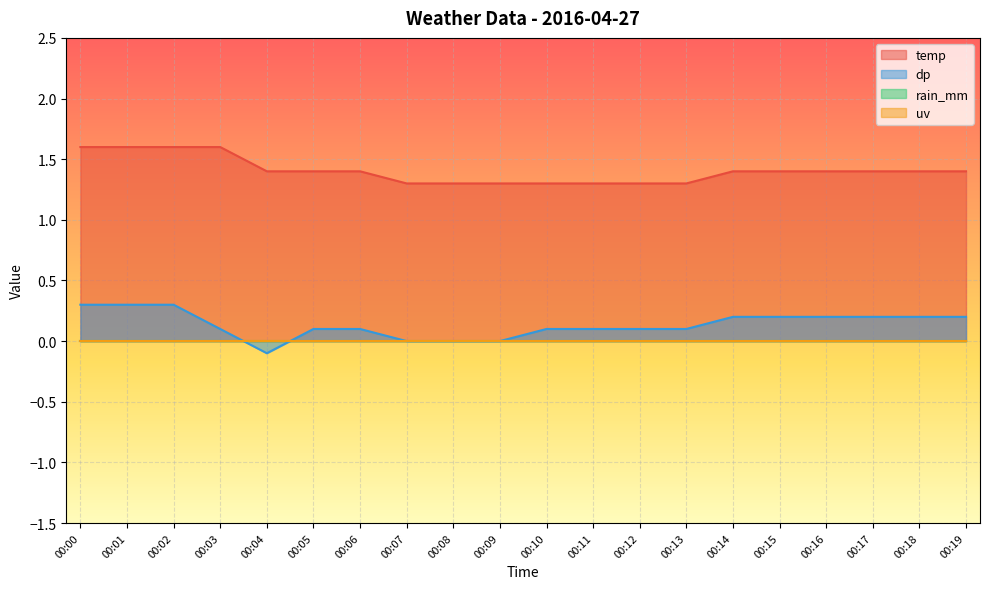

The value of dp at 00:09 is 0.0. True or false?

True